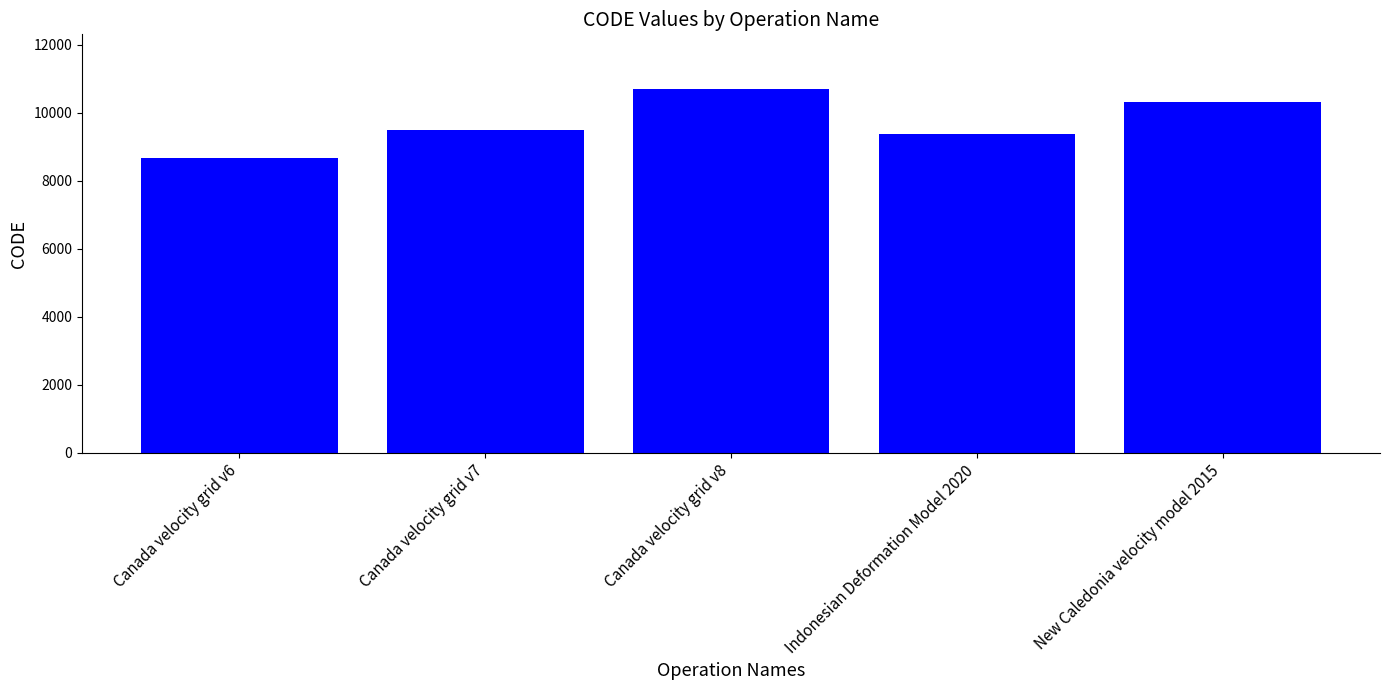

Rank the categories by value from lowest to highest.

Canada velocity grid v6, Indonesian Deformation Model 2020, Canada velocity grid v7, New Caledonia velocity model 2015, Canada velocity grid v8